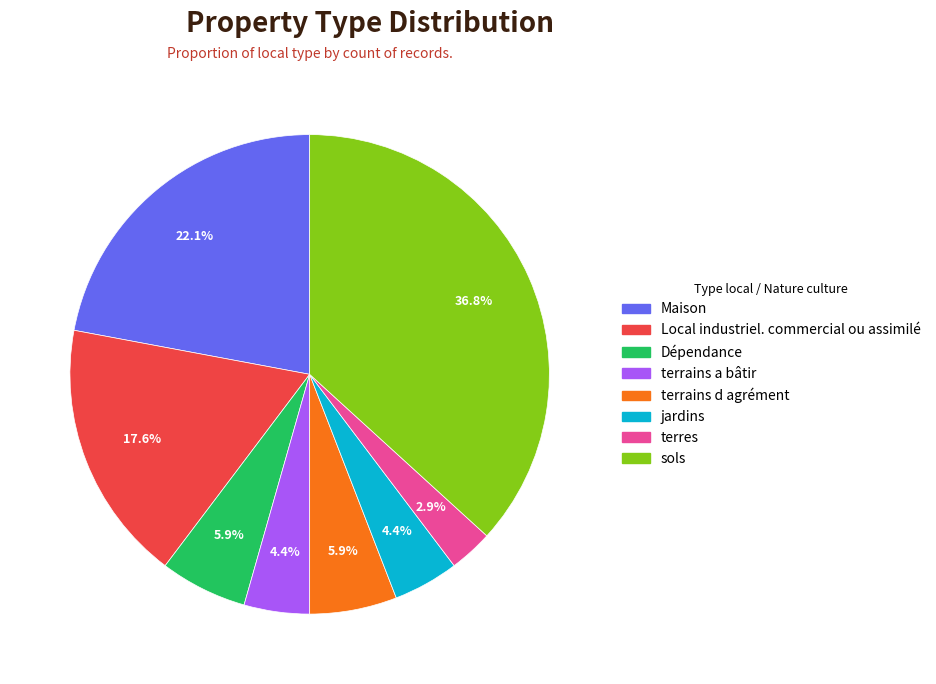

How many segments does this pie chart have?

8